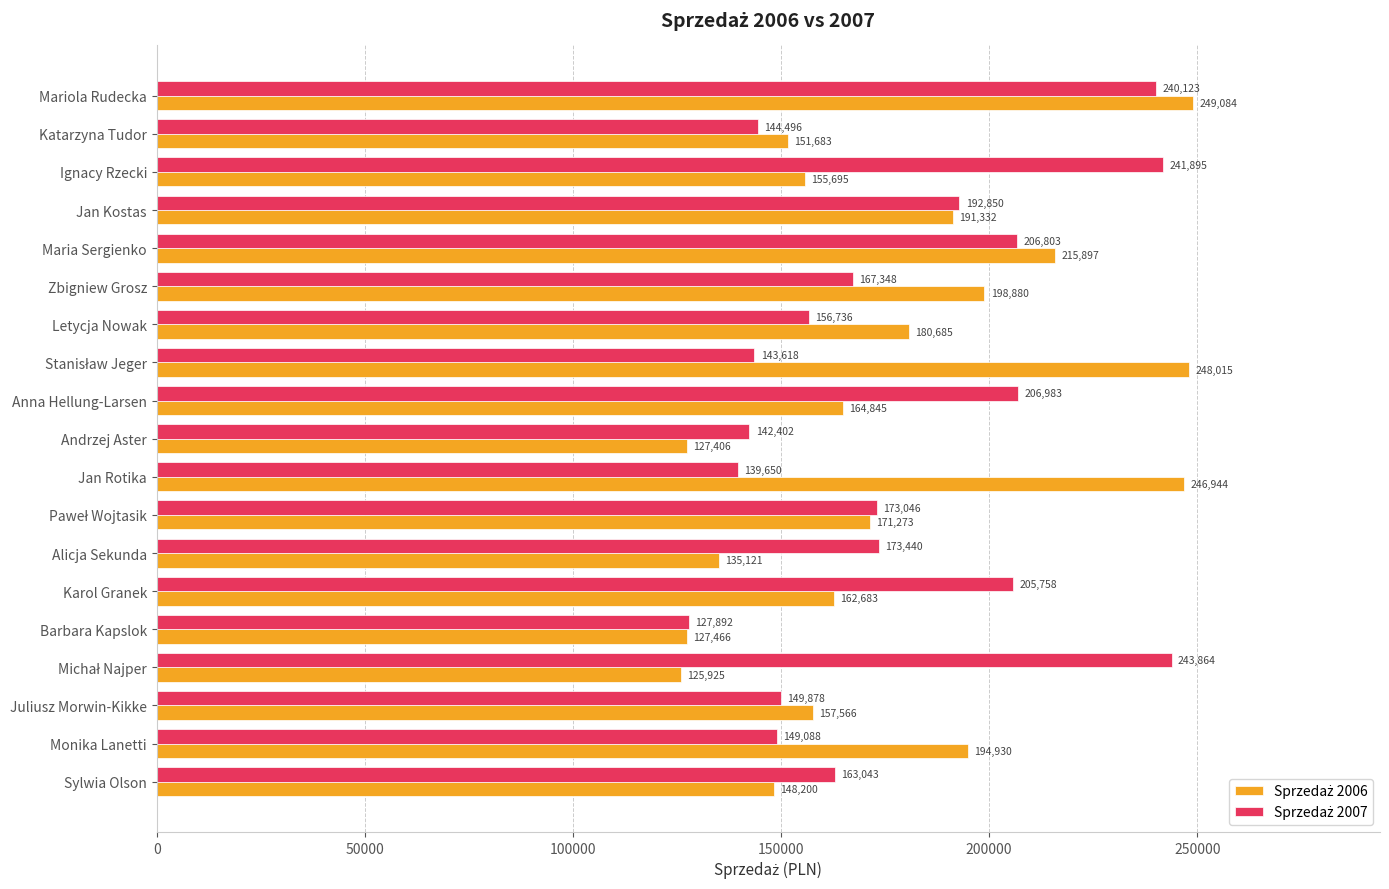

Which category has the highest value across all series?

Mariola Rudecka